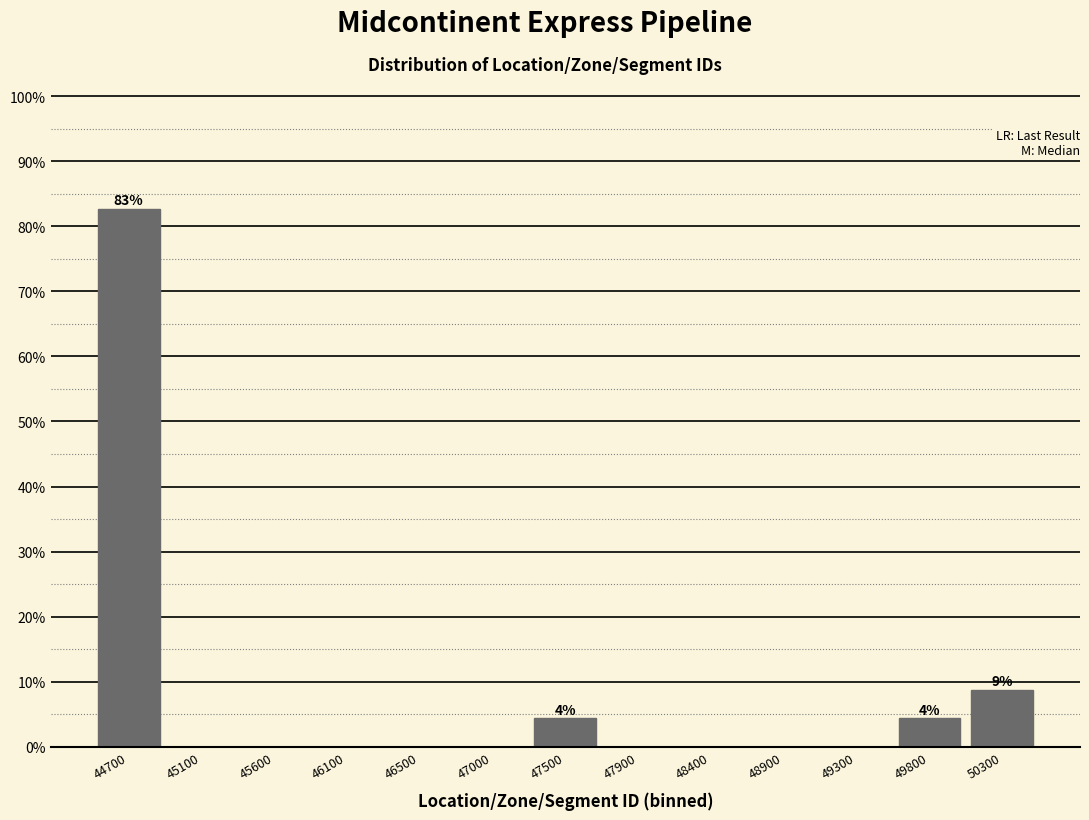

Which range on the x-axis has the tallest bar?

44450 to 44900